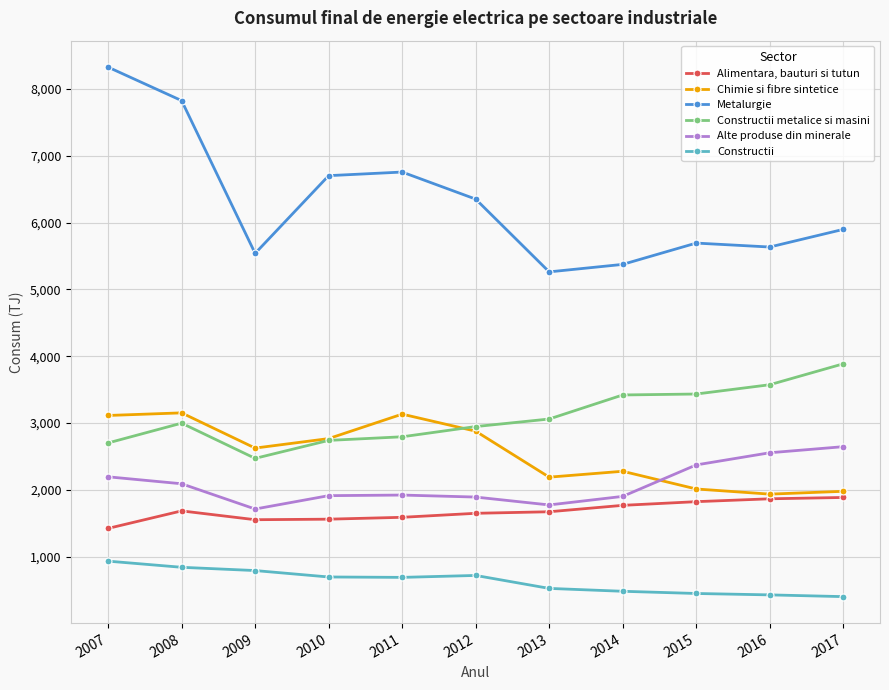

Which category has the highest value in the Constructii metalice si masini series?

2017